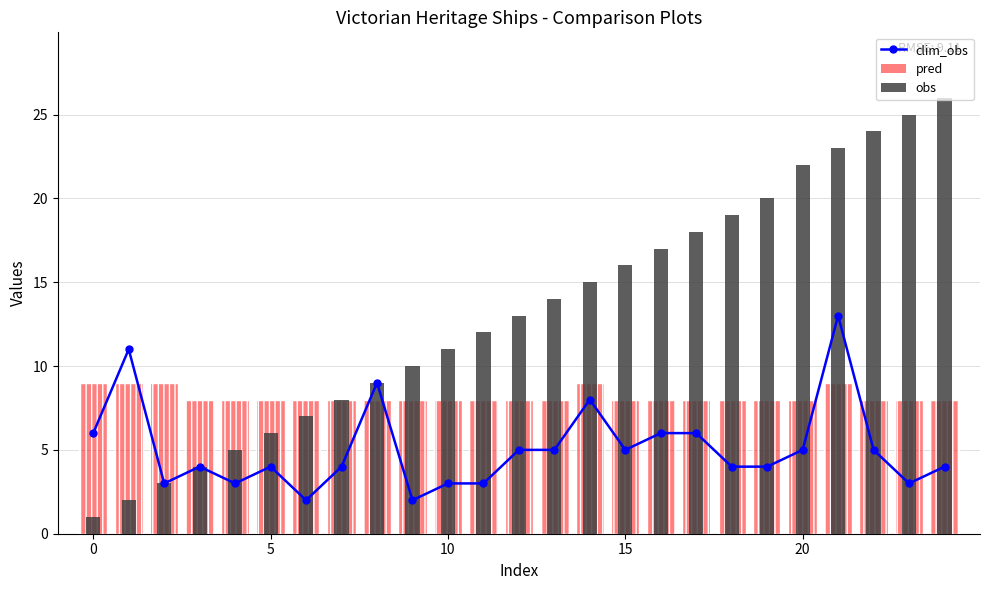

Is it true that pred equals 2 at 8?

False